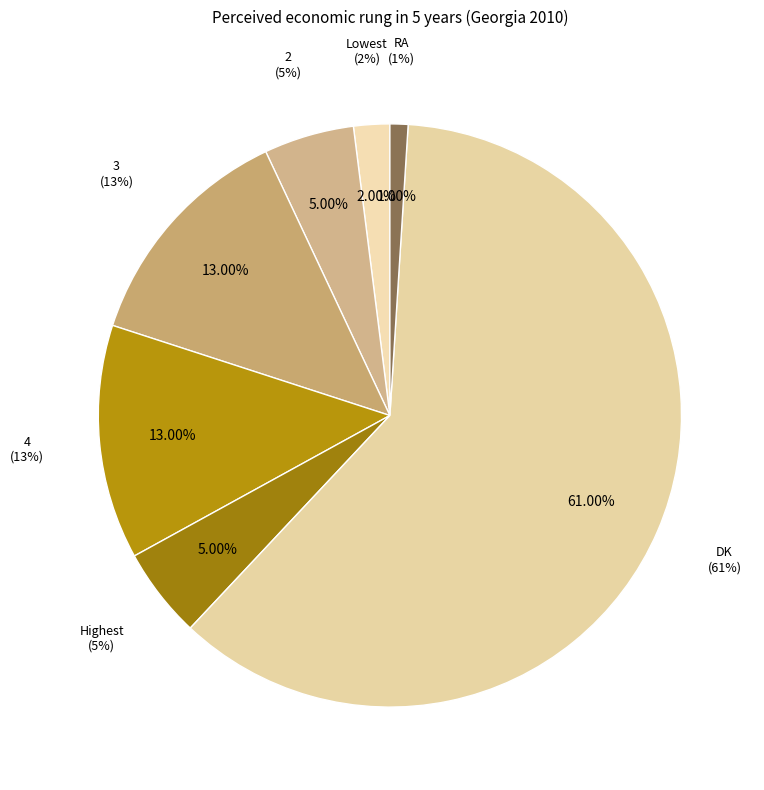

Is it true that Highest is 20% of the pie?

False